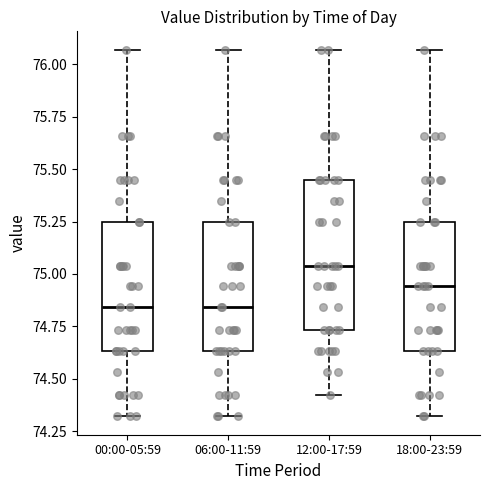

Where is the lower edge of the box for 06:00-11:59 on the y-axis? The values are not printed on the chart, so give them approximately, as read against the axis.

74.65